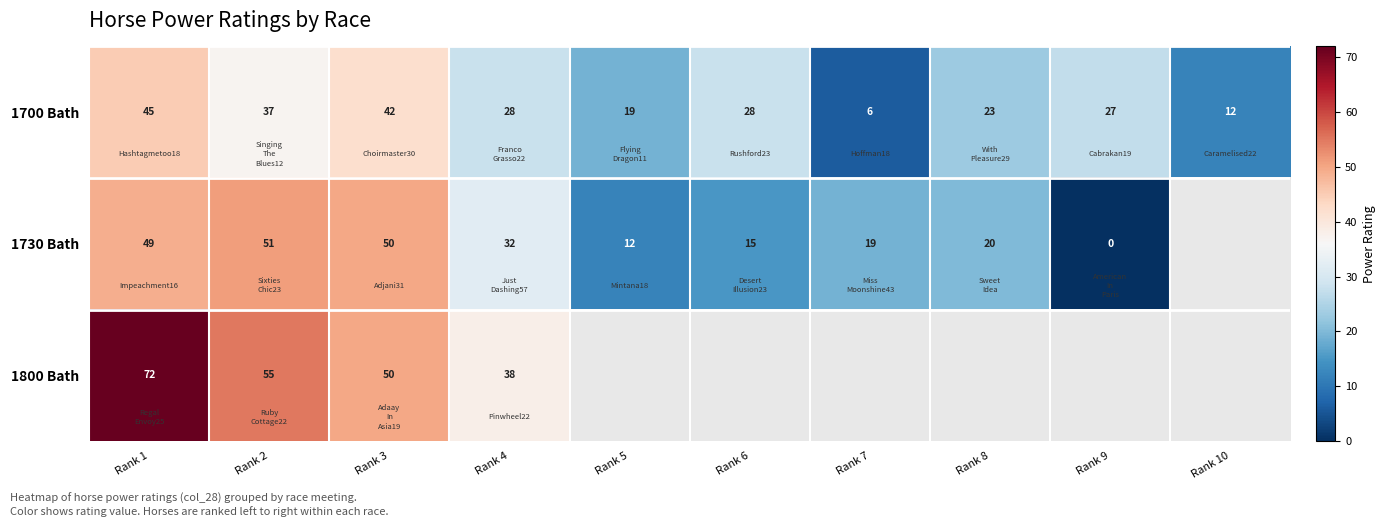

Count the 1700 Bath values in the range 19 to 37.

6